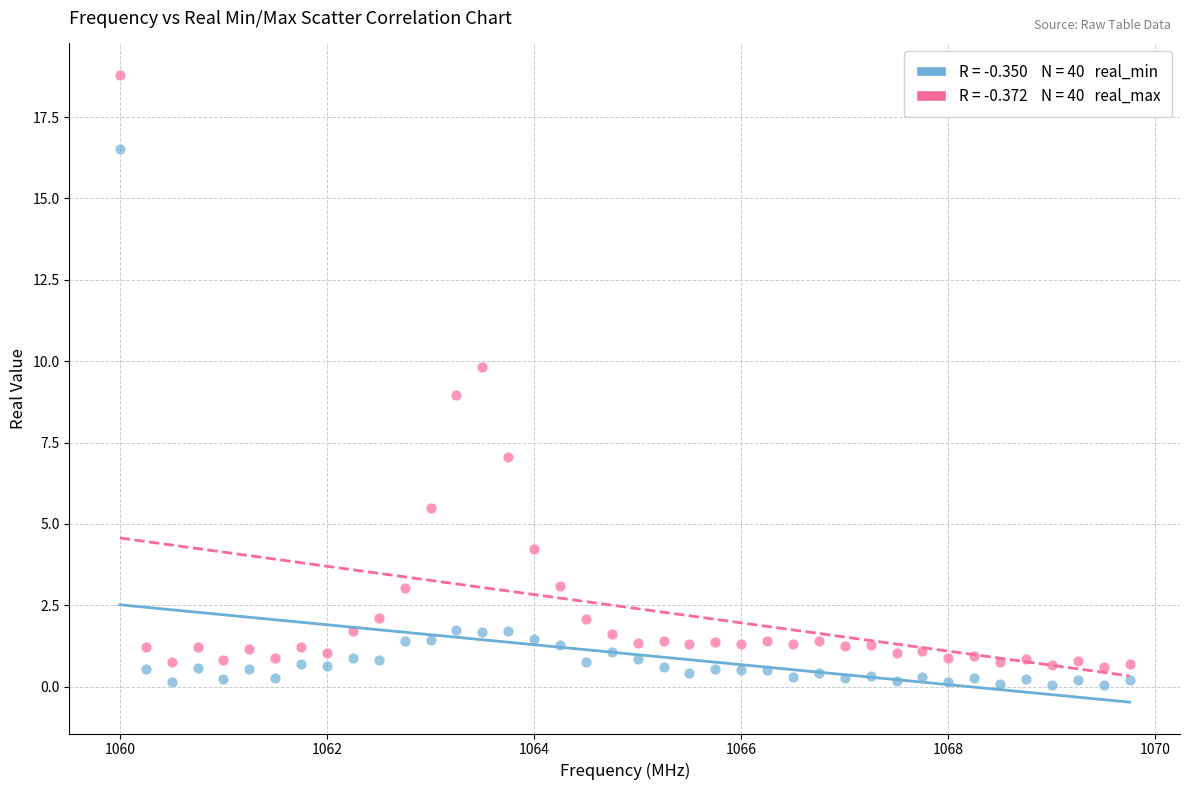

Across all data points, what is the range of X values (max minus min)?

9.8